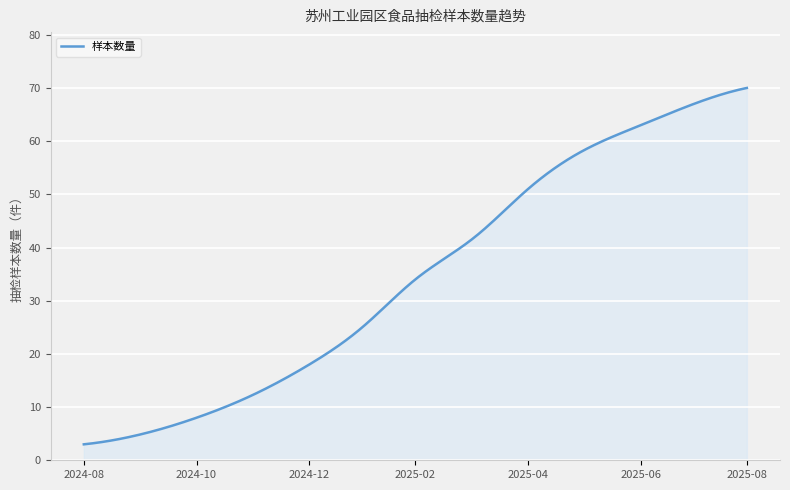

What is the smallest value displayed?

3.0